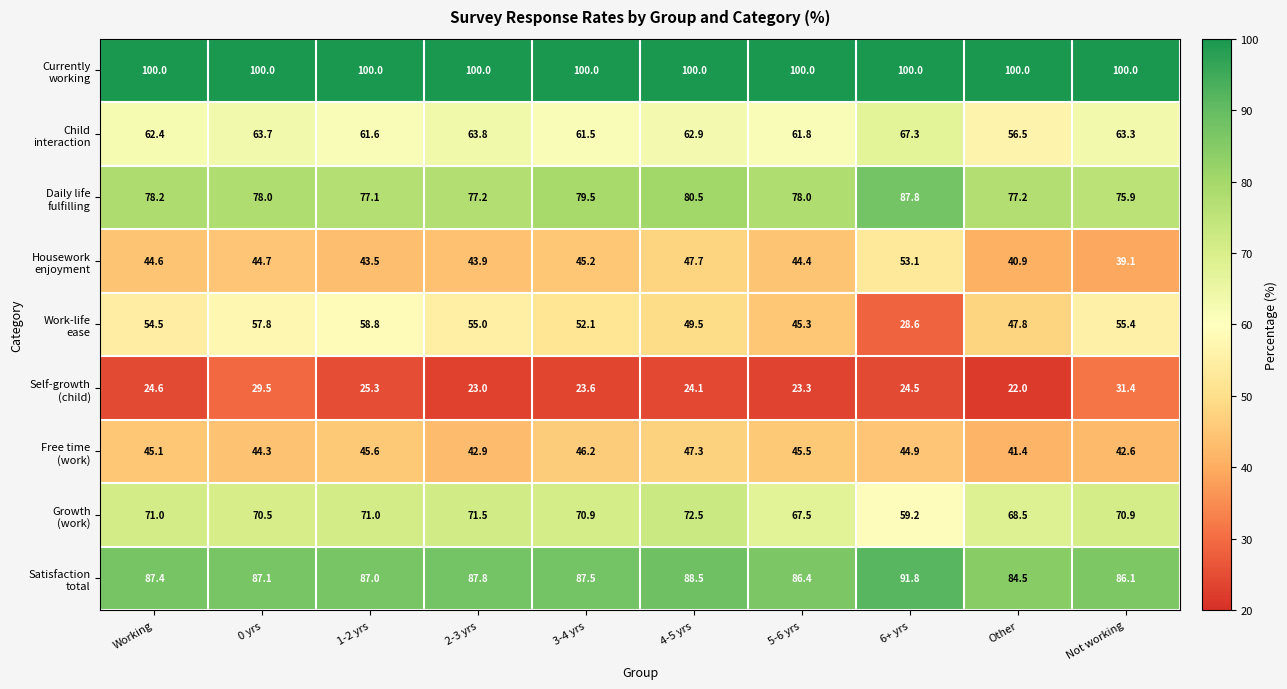

What is the difference between the highest and lowest values at 0 yrs?

70.5